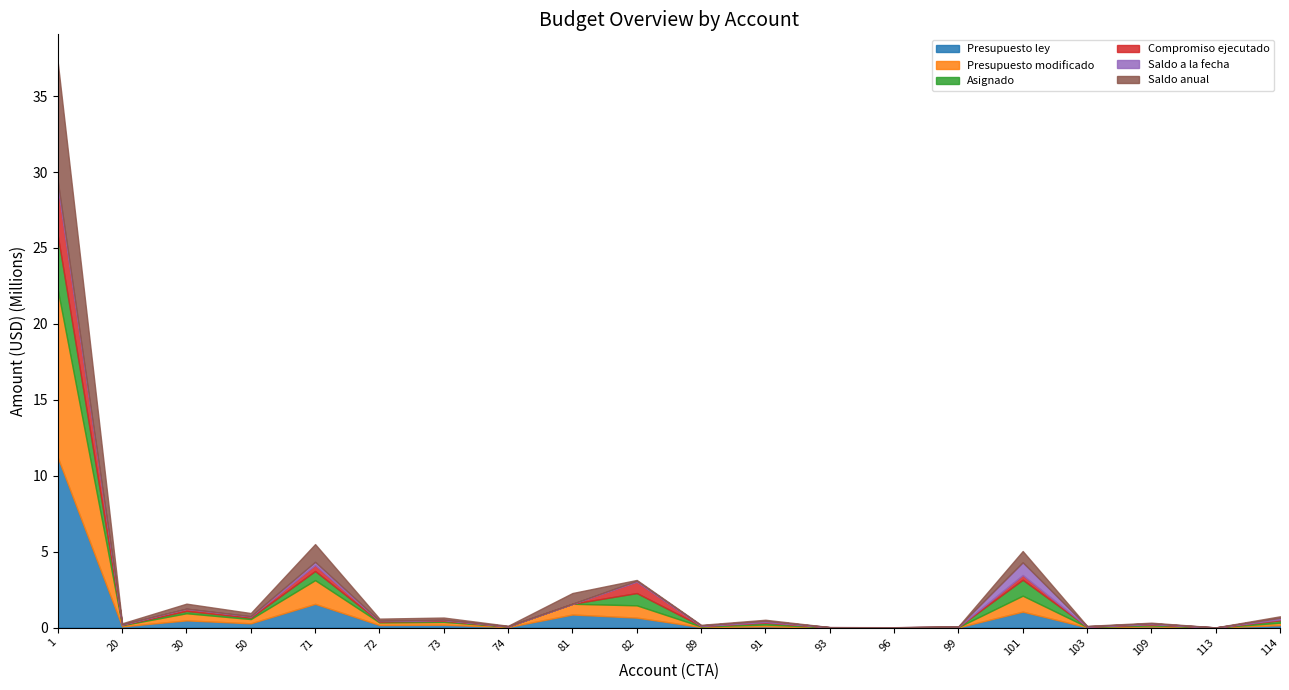

Reading left to right, extract all data points from this chart.

Presupuesto ley: 11198460.0	77000.0	474000.0	280500.0	1561643.0	170024.0	187507.0	34005.0	860000.0	655525.0	36000.0	80000.0	7000.0	5000.0	15000.0	1049900.0	22120.0	69020.0	2400.0	160000.0
Presupuesto modificado: 11040760.0	77000.0	468850.0	280500.0	1561643.0	170024.0	187507.0	34005.0	707000.0	808525.0	36000.0	120100.0	7000.0	5000.0	17325.0	1049900.0	22120.0	69020.0	2400.0	160000.0
Asignado: 3575120.0	31000.0	152850.0	95108.0	602836.0	56644.0	72473.0	11309.0	0.0	808525.0	36000.0	120100.0	7000.0	5000.0	17325.0	1049900.0	22120.0	69020.0	2400.0	160000.0
Compromiso ejecutado: 3223544.3	12250.0	142550.0	74982.0	393536.0	34352.7	47202.0	6102.6	0.0	753366.9	0.0	45829.3	3500.0	556.1	3454.3	307976.9	0.0	24007.5	228.5	58492.4
Saldo a la fecha: 351575.7	18750.0	10300.0	20126.0	209300.0	22291.3	25271.0	5206.4	0.0	55158.1	36000.0	74270.7	3500.0	4443.9	13870.7	840457.2	22120.0	45012.5	2171.5	101507.6
Saldo anual: 7817215.7	64750.0	326300.0	205518.0	1168107.0	135671.3	140305.0	27902.5	707000.0	55158.1	36000.0	74270.7	3500.0	4443.9	13870.7	741923.1	22120.0	45012.5	2171.5	101507.6